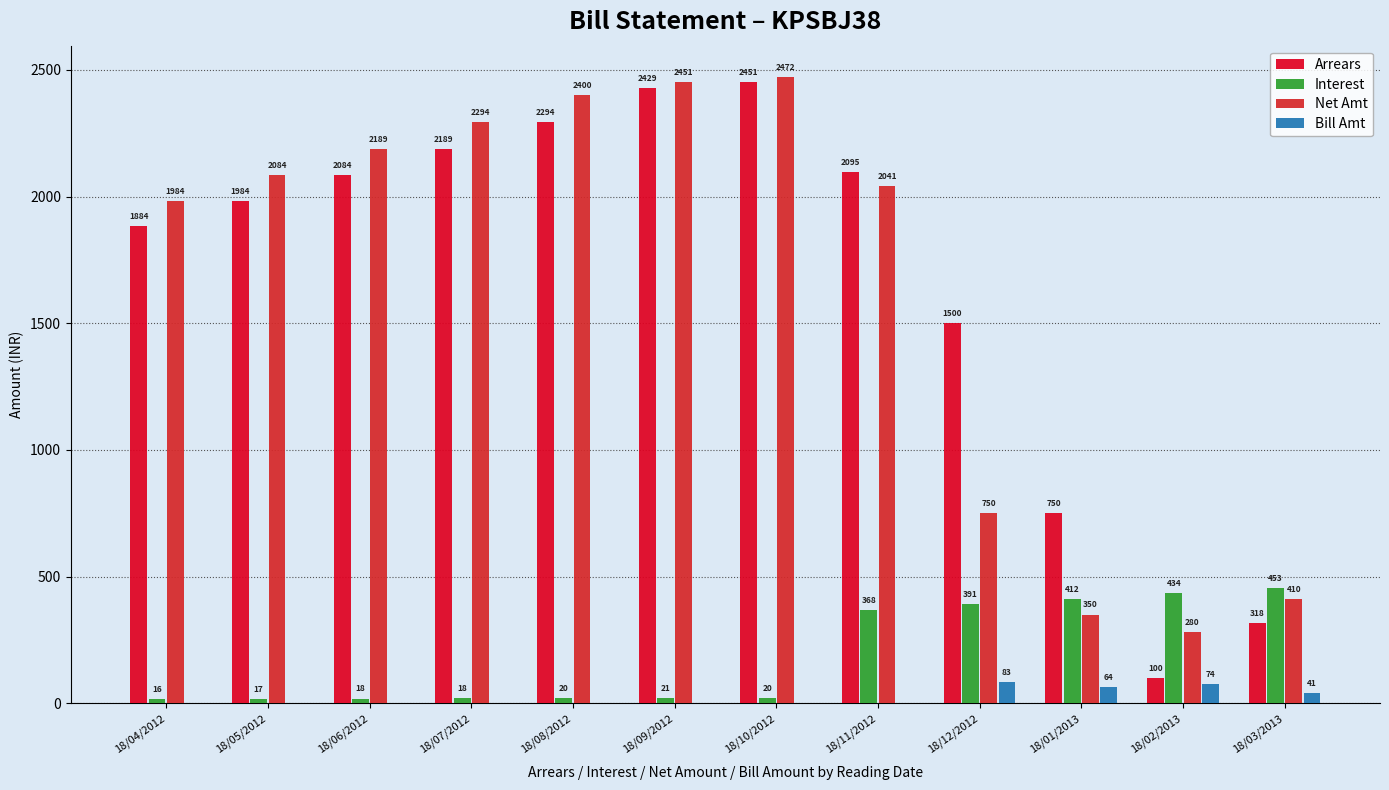

Which series changed the most between 18/05/2012 and 18/11/2012?

Interest